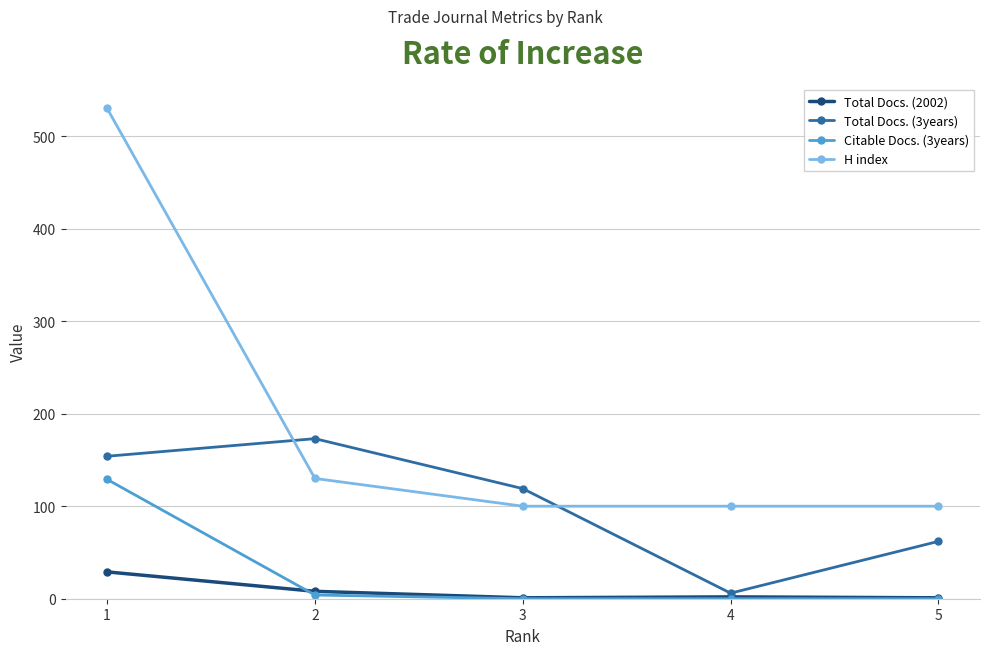

The value of H index at 4 is 100. True or false?

True